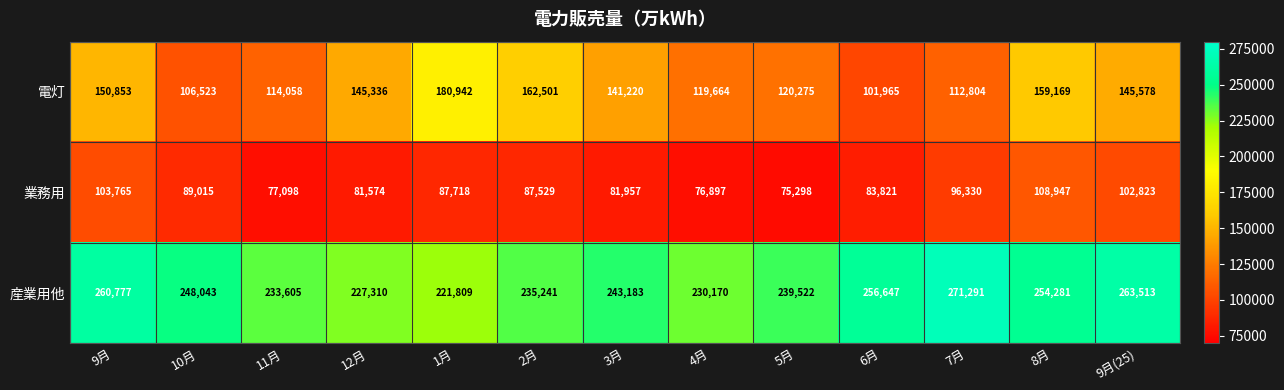

Rank the series by their maximum value, from lowest to highest.

業務用, 電灯, 産業用他